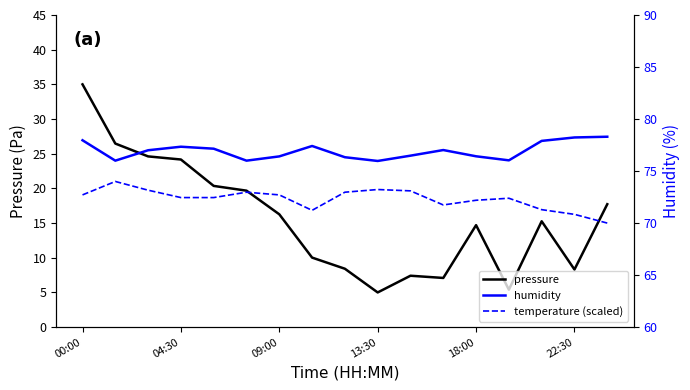

Which series has the largest range (max minus min)?

pressure